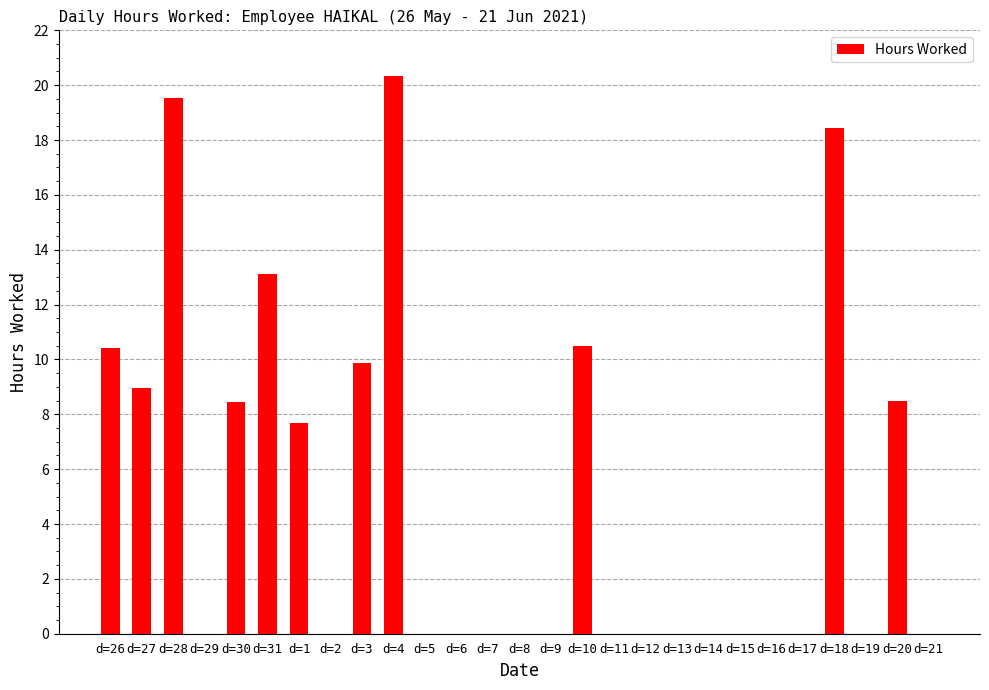

What is the average value?

5.0